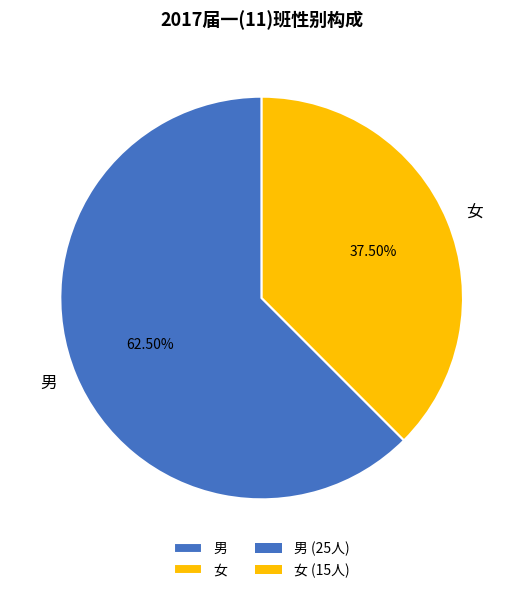

Is there a majority slice in this chart?

Yes